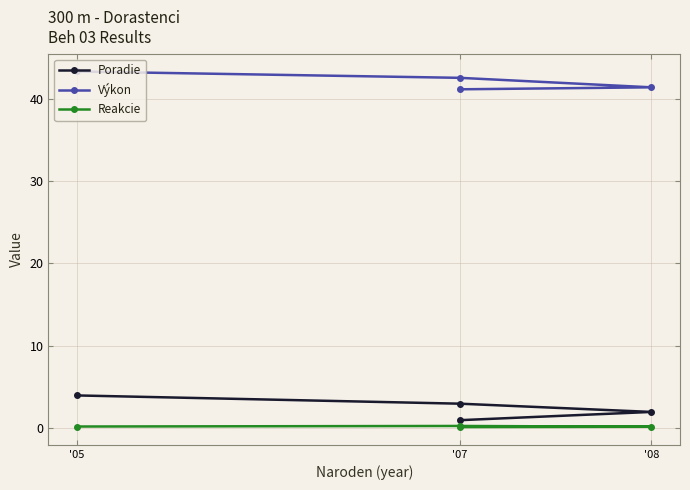

What is the lowest value of the Poradie series?

1.0